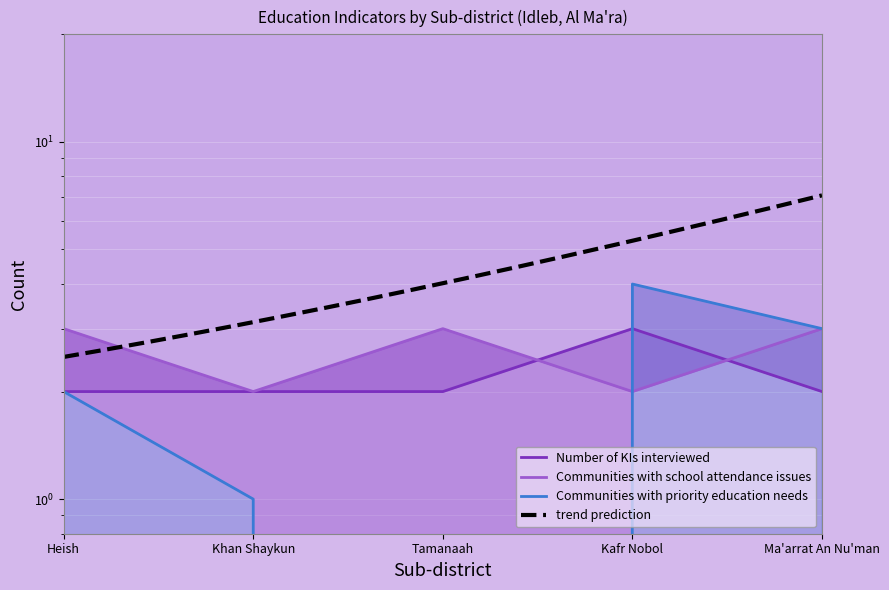

What is the difference between the highest and lowest values at Khan Shaykun?

1